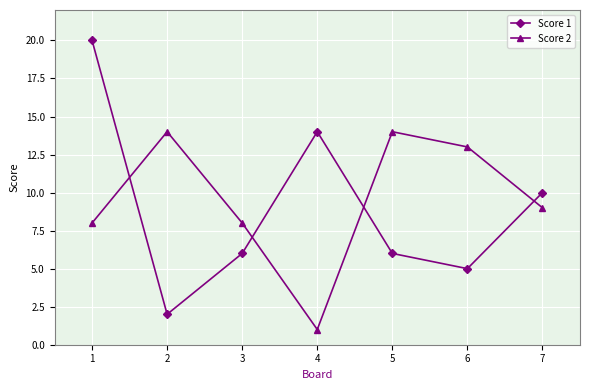

Which category has the highest value in the Score 1 series?

1